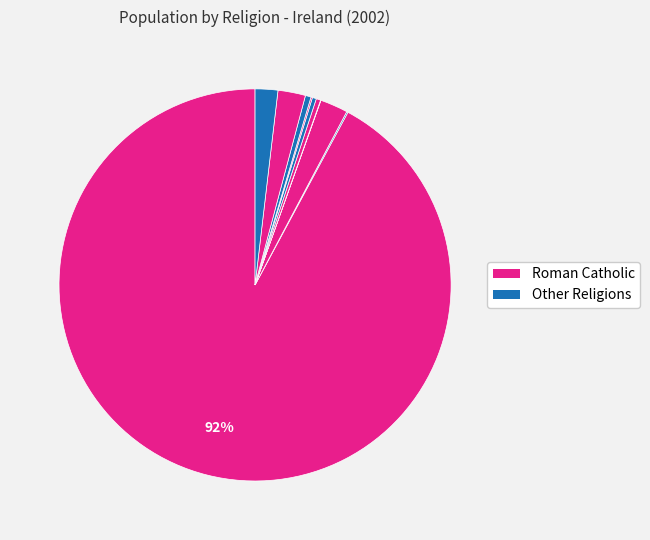

How many segments does this pie chart have?

10